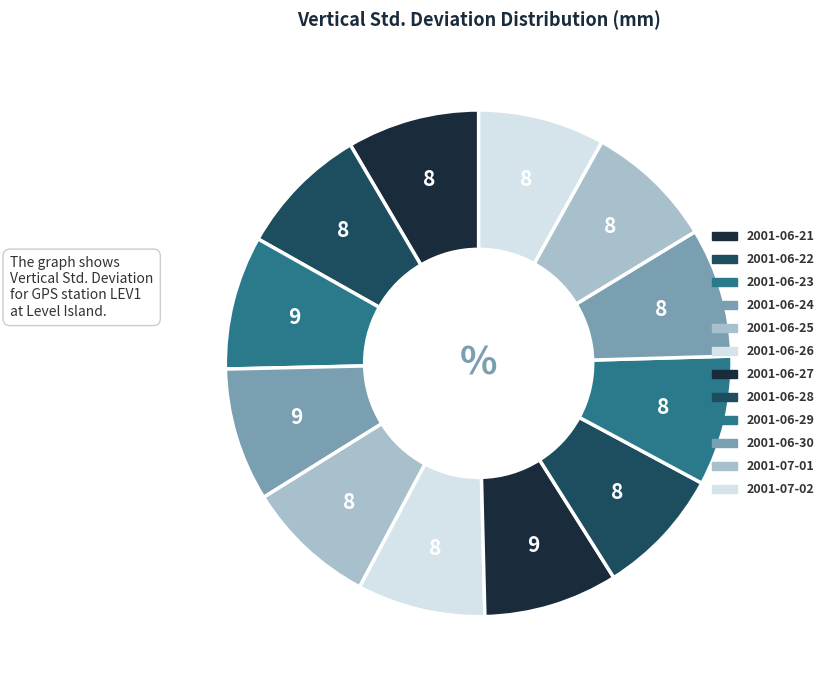

What is the change in value from 2001-06-27 to 2001-07-02?

-0.4